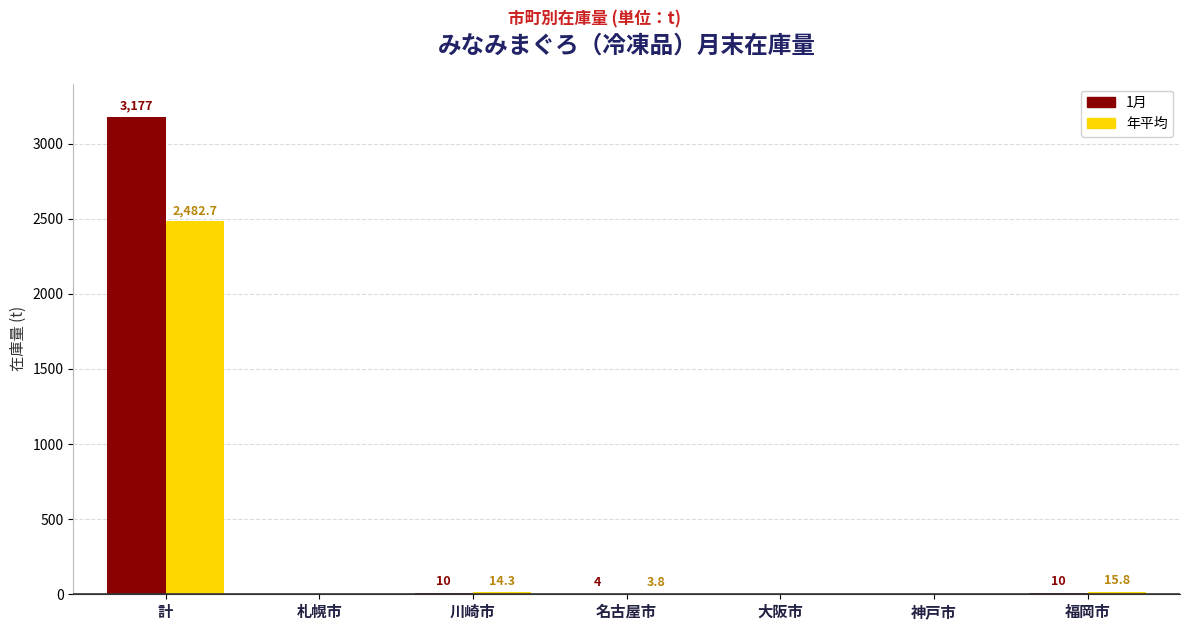

The value of 年平均 at 大阪市 is 0.0. True or false?

True